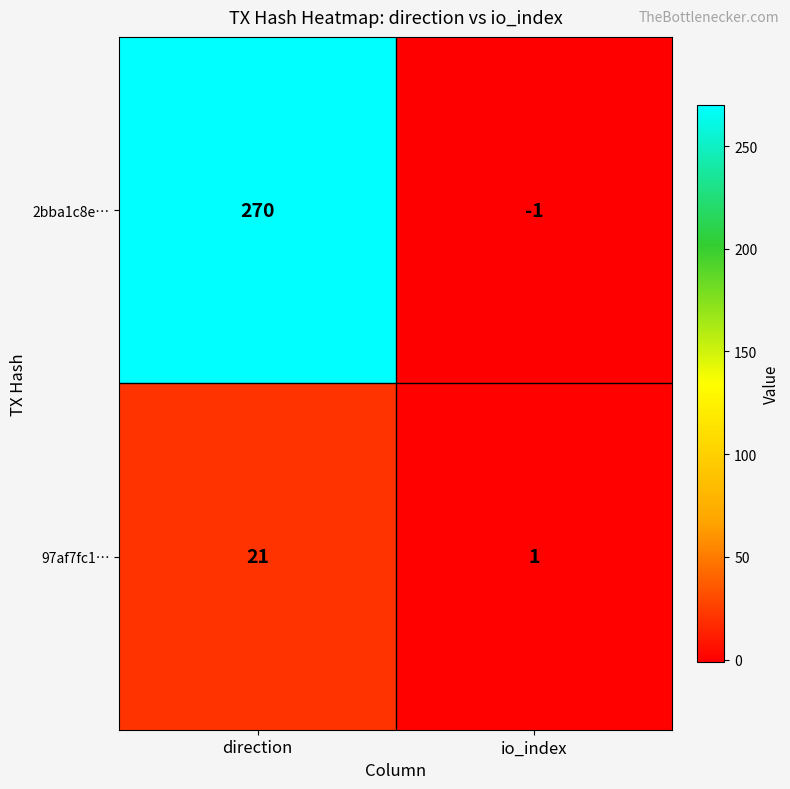

What is the difference between the 2bba1c8e… values at direction and io_index?

271